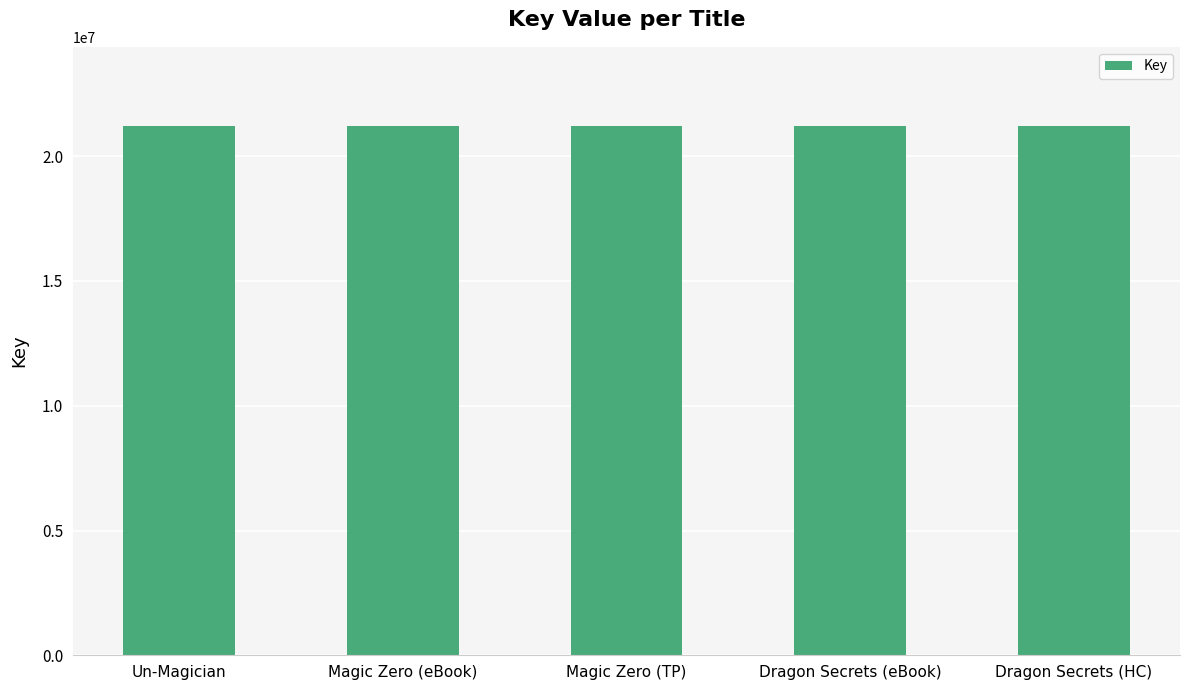

Count the number of values greater than 21201588.

2